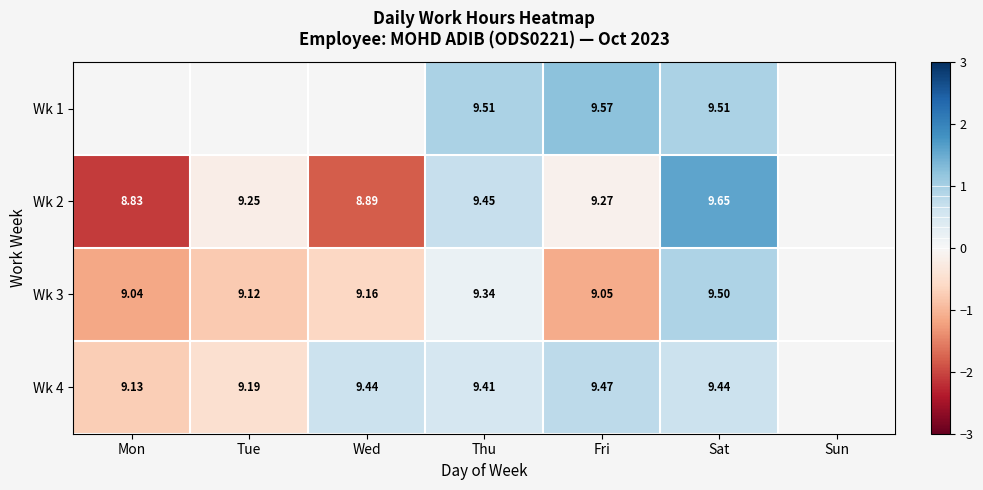

Is it true that Wk 3 equals -0.8 at Tue?

True